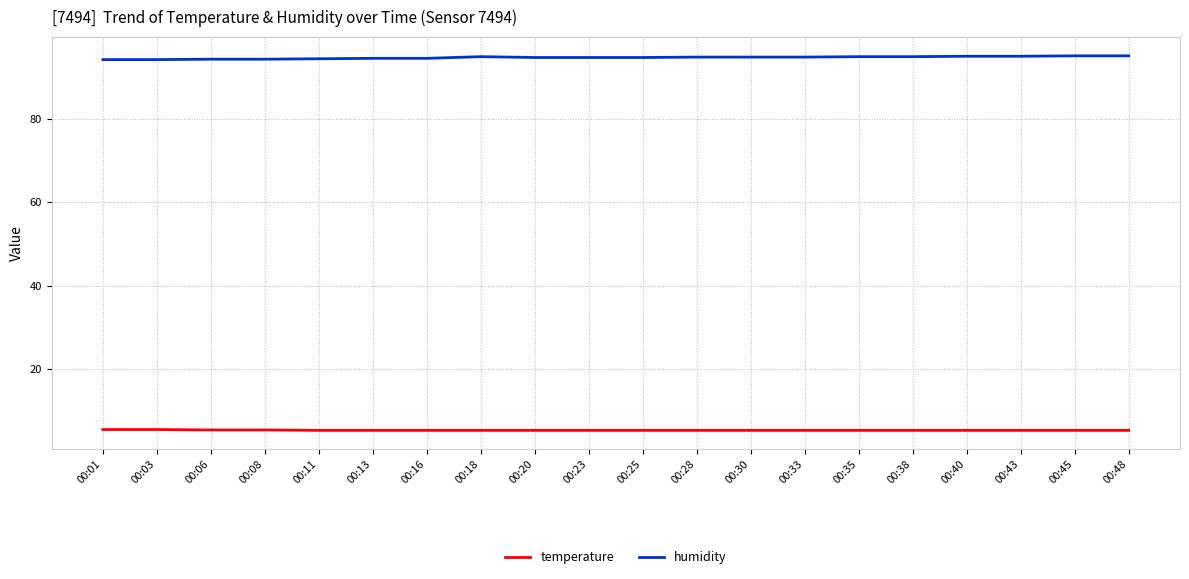

What is the difference between the second highest and second lowest values in the temperature series?

0.2